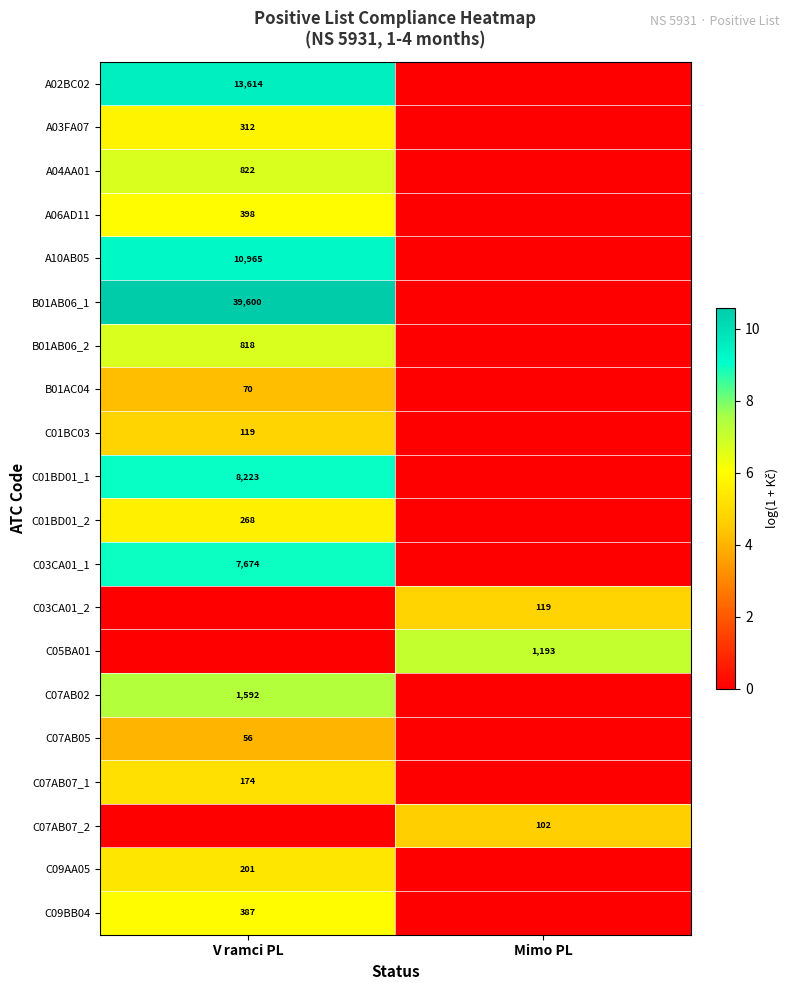

The value of A03FA07 at V ramci PL is 454. True or false?

False